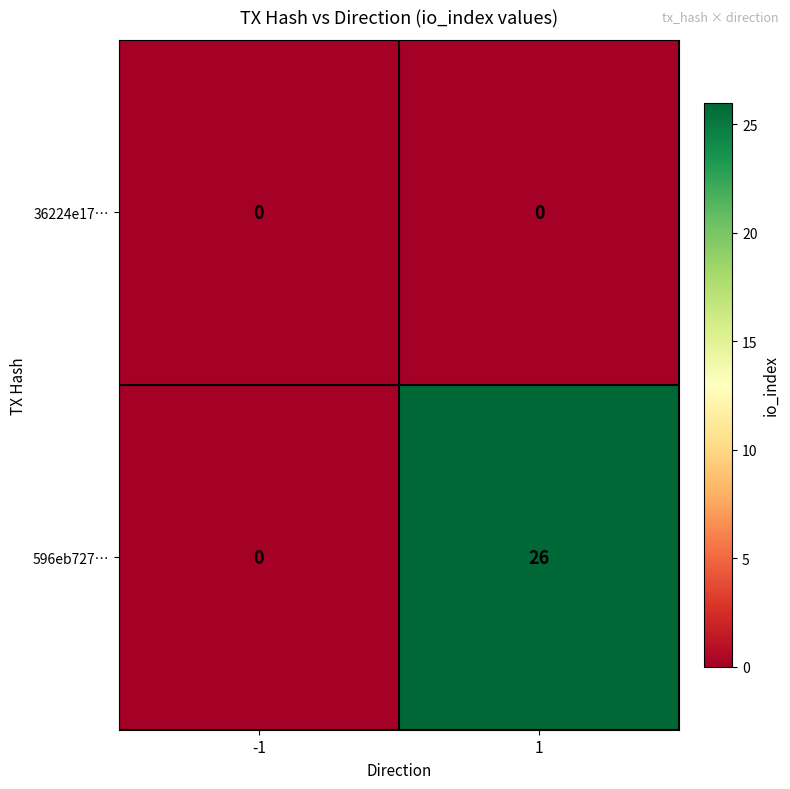

What is the average value of the 596eb727… series?

13